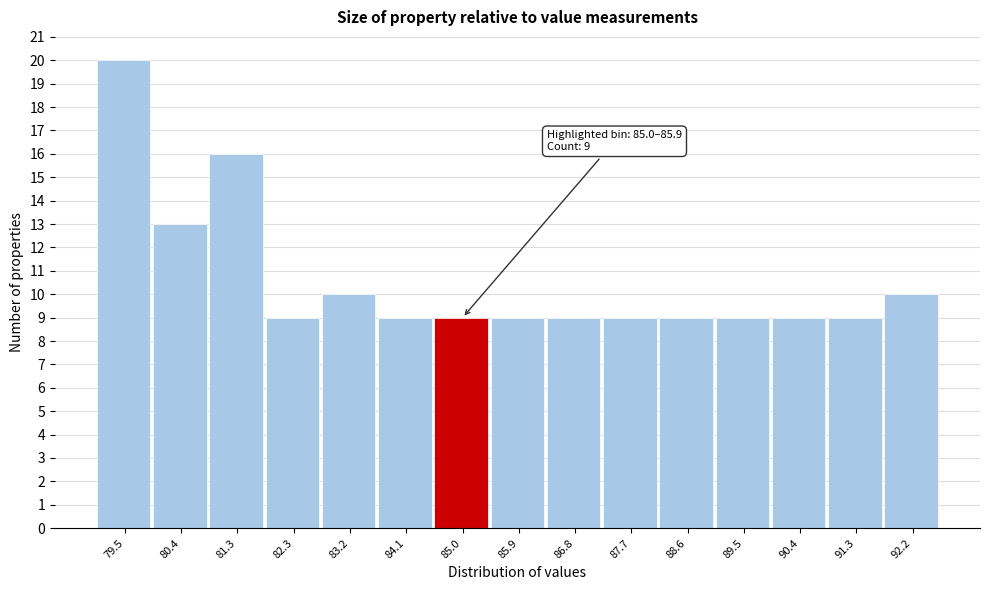

Reading right to left, extract all data points from this chart.

10	9	9	9	9	9	9	9	9	9	10	9	16	13	20